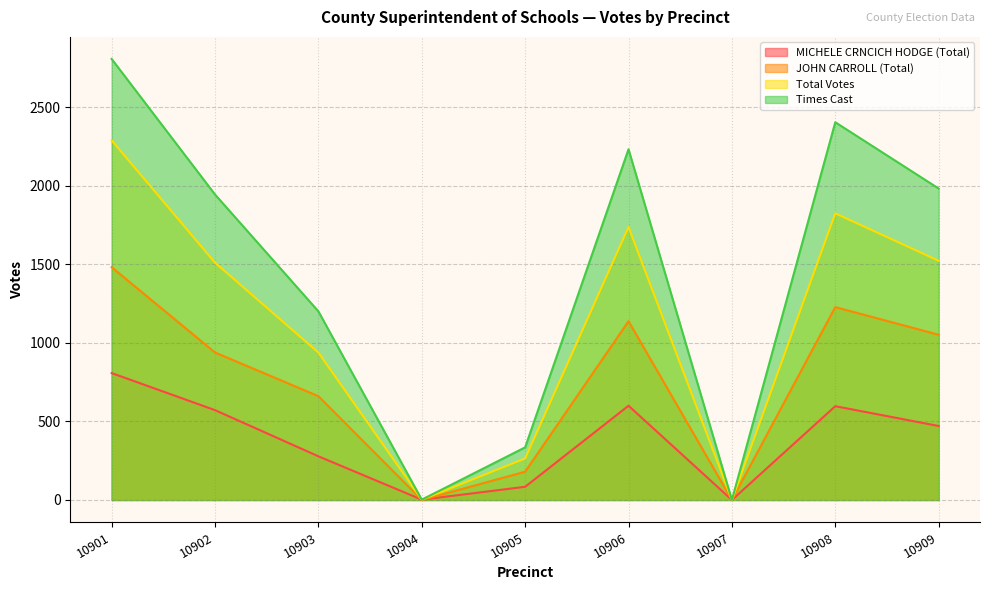

True or false: Total Votes and JOHN CARROLL (Total) intersect in this chart.

False